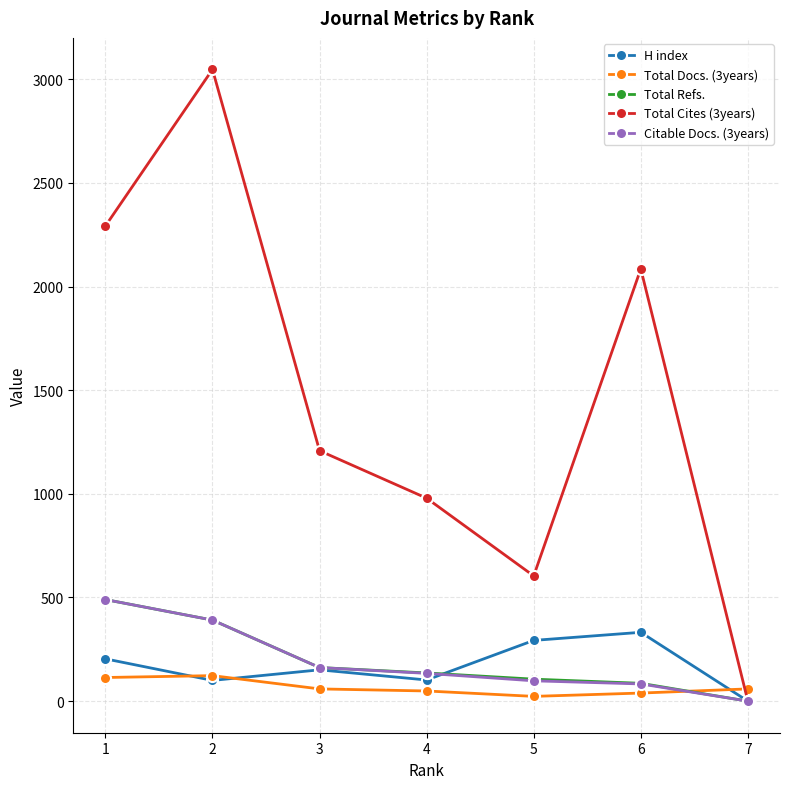

Which series ends up on top after the final intersection of Total Docs. (3years) and Citable Docs. (3years)?

Total Docs. (3years)